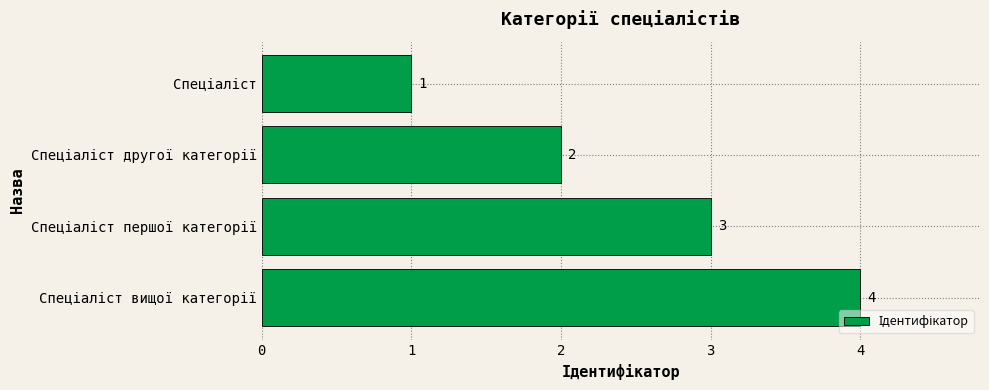

What is the minimum value shown in the chart?

1